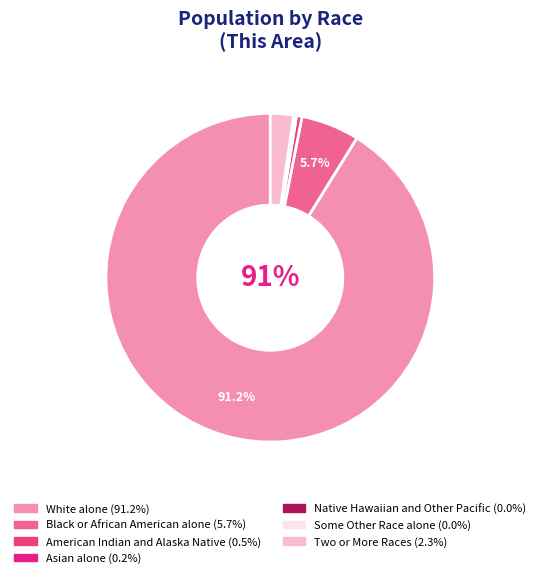

To the nearest percent, what is the combined percentage of Native Hawaiian and Other Pacific and Two or More Races?

2%